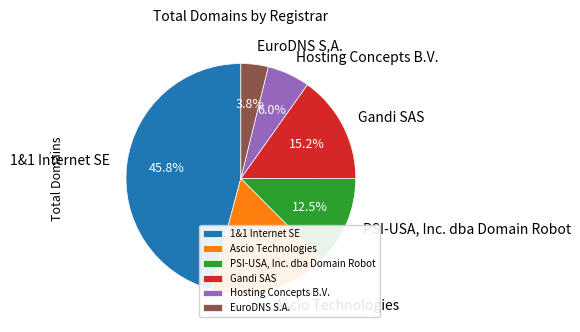

How much of the chart is everything except PSI-USA, Inc. dba Domain Robot?

87.5%